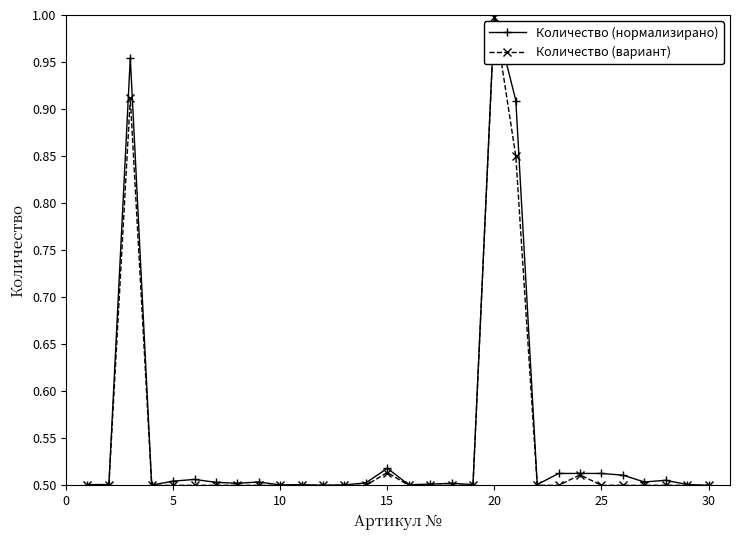

At how many categories does at least one series exceed 0?

30